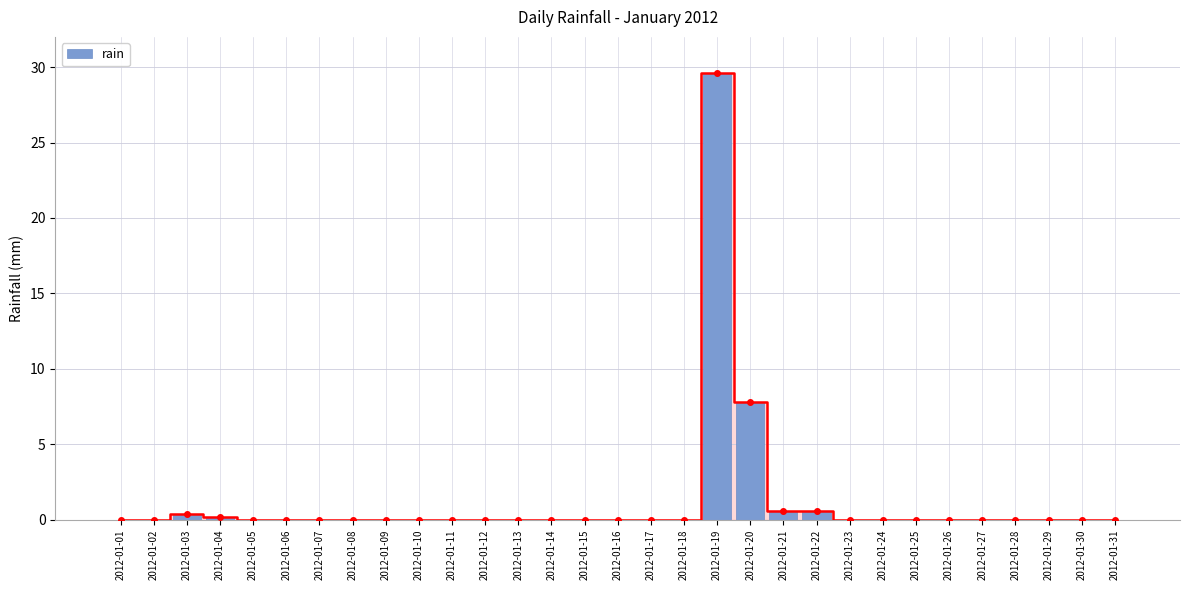

Are the bars grouped side by side (vs. stacked)?

No